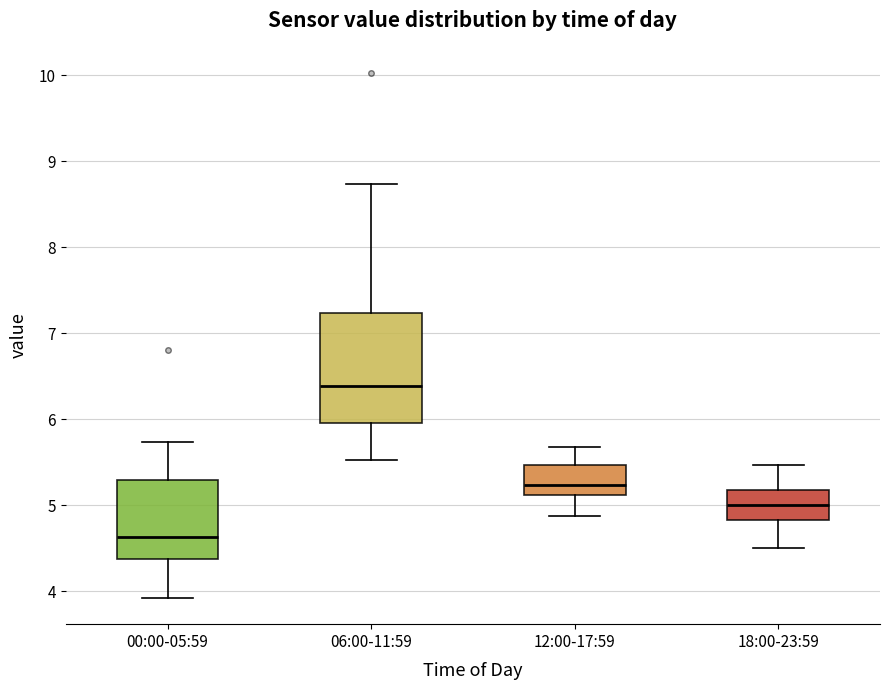

Which box has the highest median line?

06:00-11:59